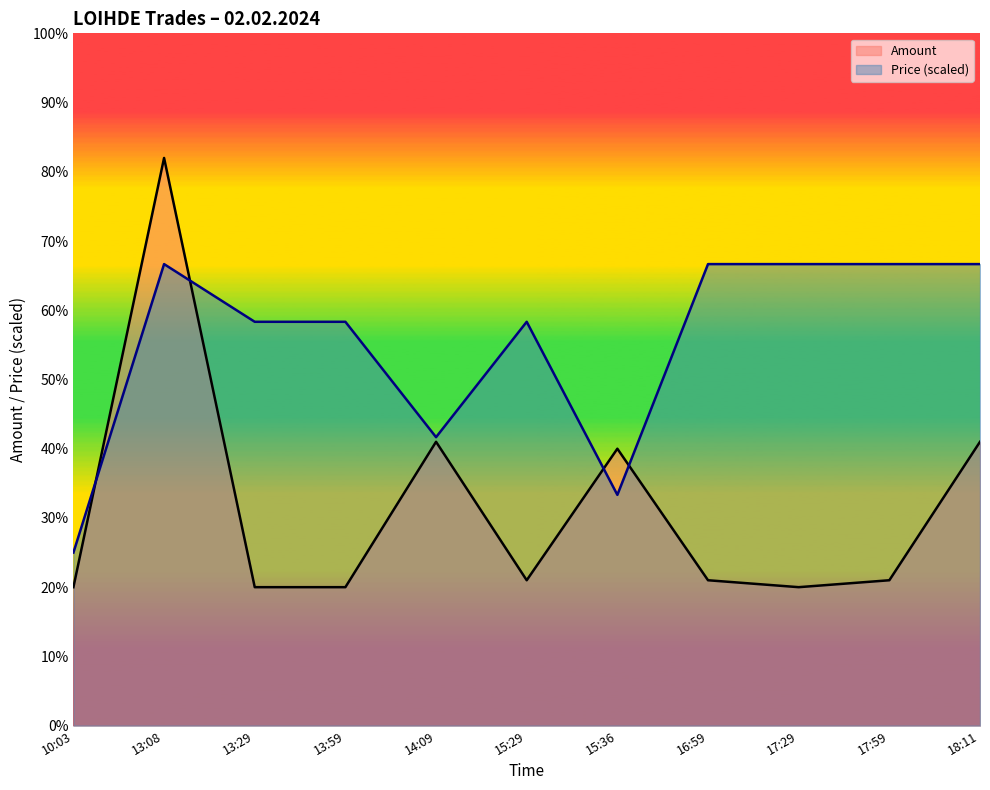

What is the difference between the Price values at 18:11 and 14:09?

0.2